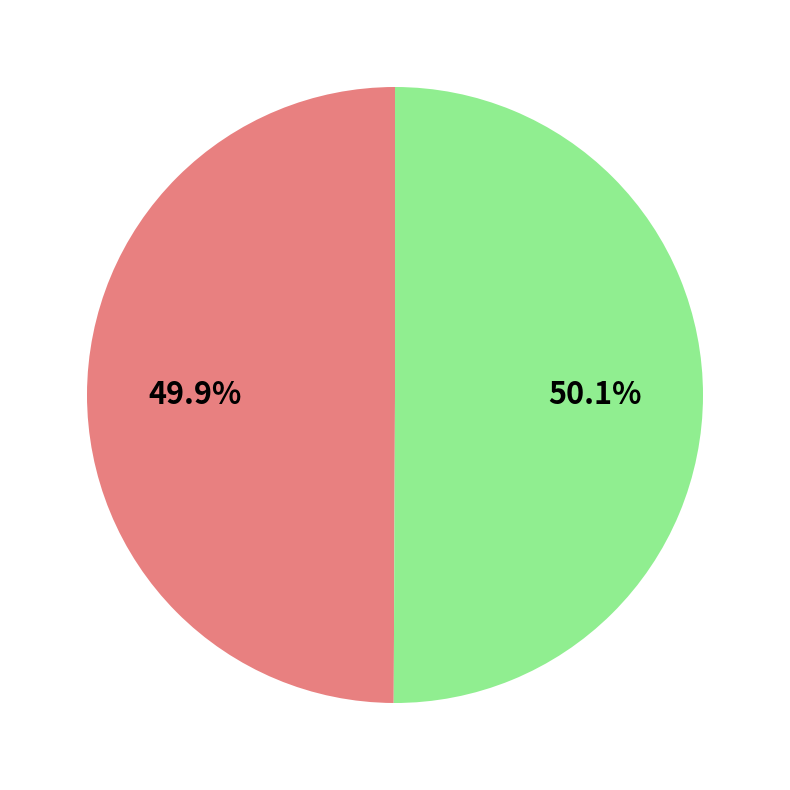

Is there any slice that represents more than half of the pie?

Yes